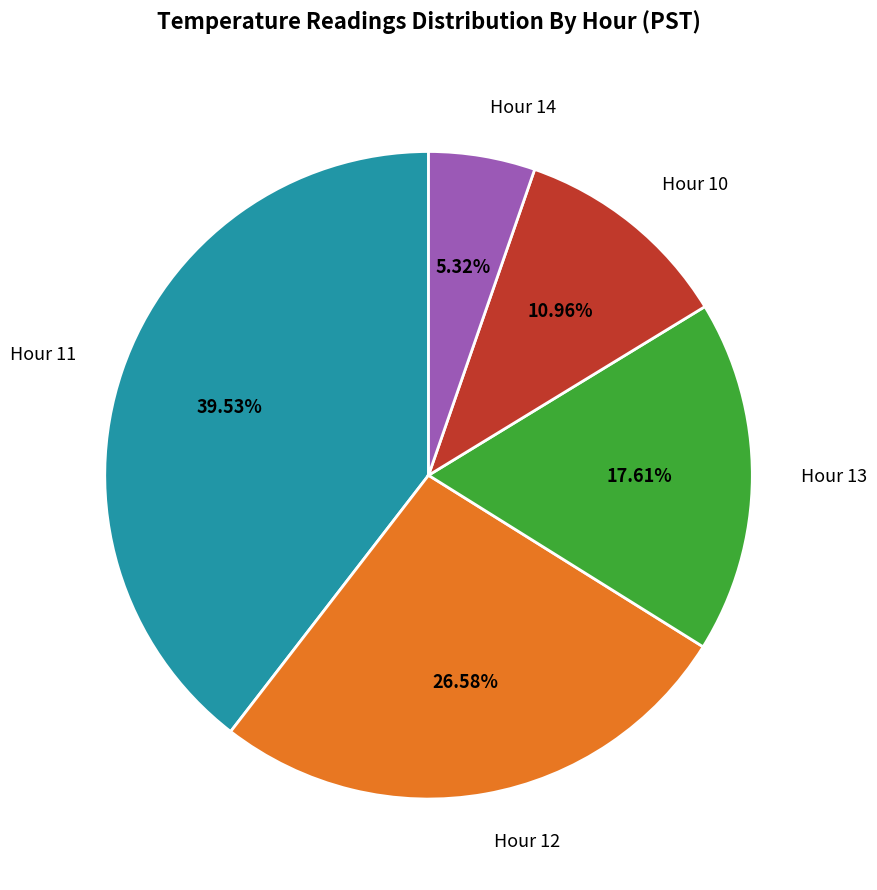

Is it true that Hour 14 is 5% of the pie?

True